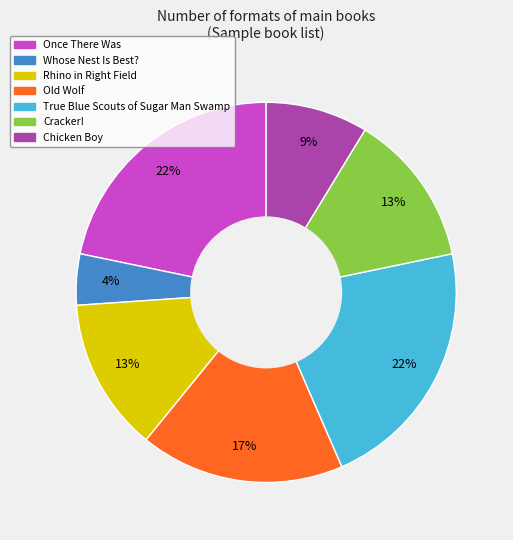

Do Chicken Boy and Cracker! together represent more than half of the pie?

No